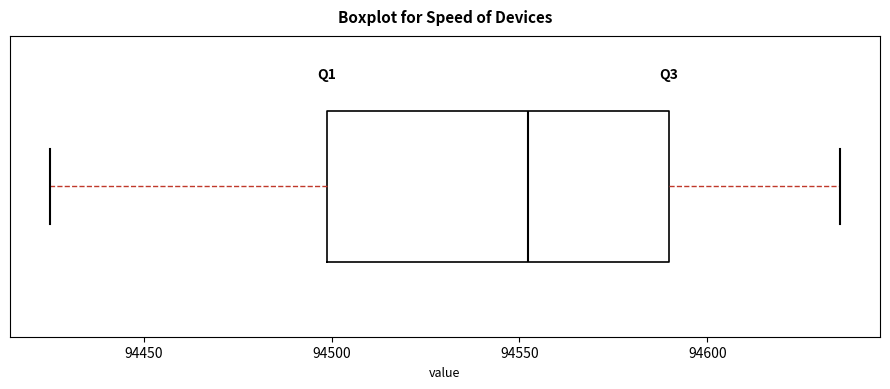

Transcribe this box plot: give where the median line is, the range the box spans, and where the two whiskers end, as read against the x-axis. The values are not printed on the chart, so give them approximately, as read against the axis.

median 94550, box 94500 to 94590, whiskers 94425 to 94635